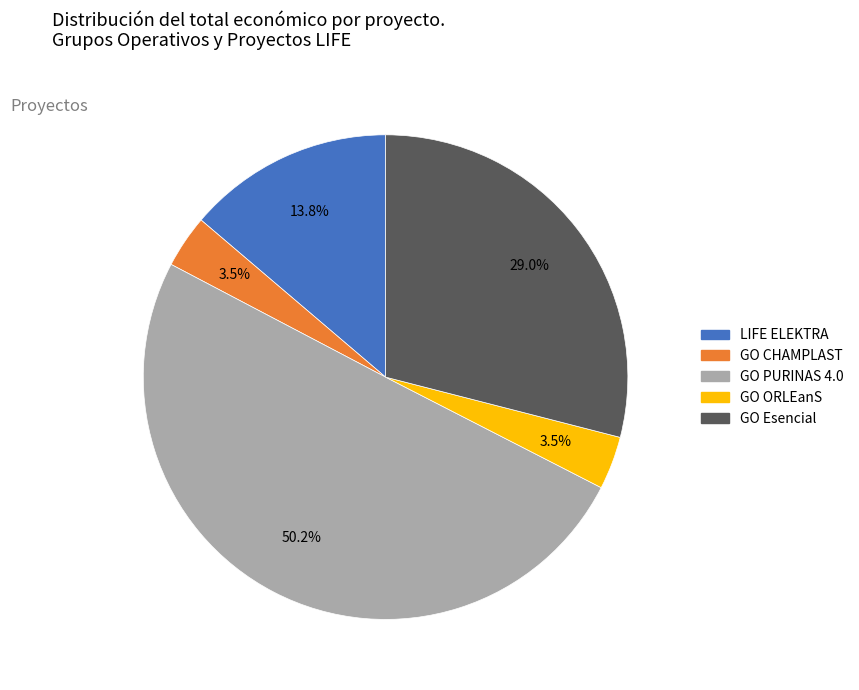

Approximately how many times larger is the value at GO CHAMPLAST compared to LIFE ELEKTRA?

0.3